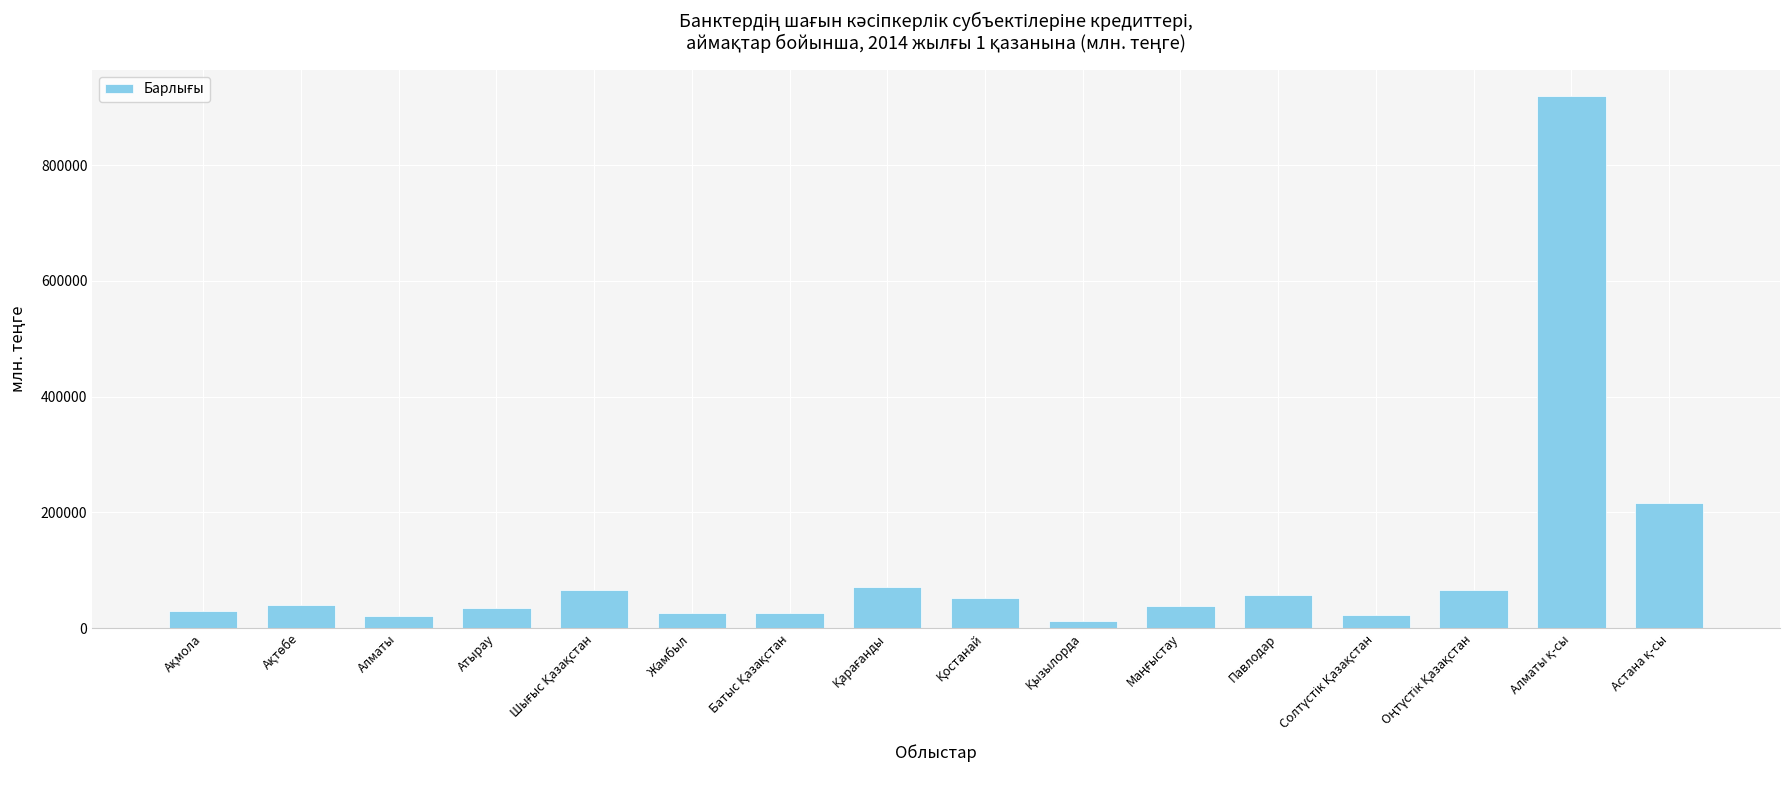

What is the average value?

106233.2